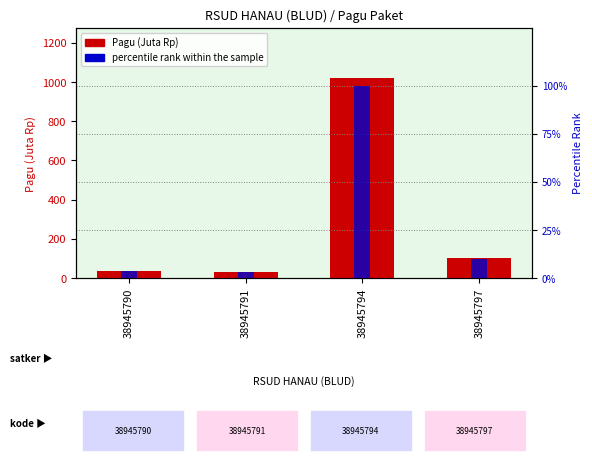

Which series has the largest range (max minus min)?

Pagu (Juta Rp)